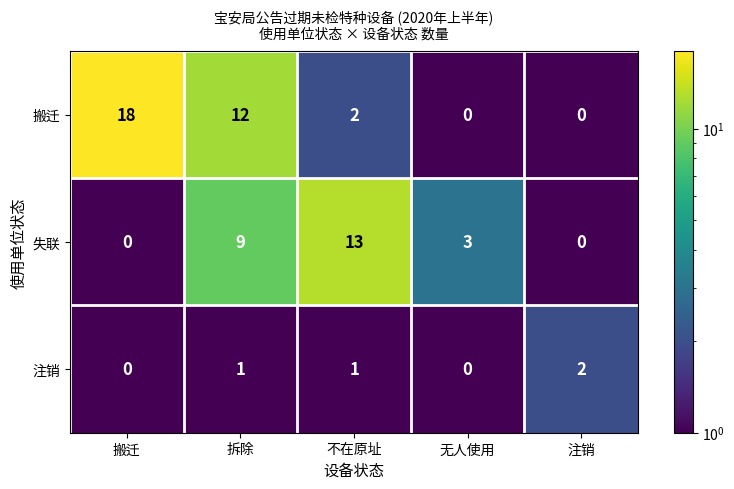

Reading left to right, list all the values displayed in this chart.

搬迁: 18	12	2	0	0
失联: 0	9	13	3	0
注销: 0	1	1	0	2